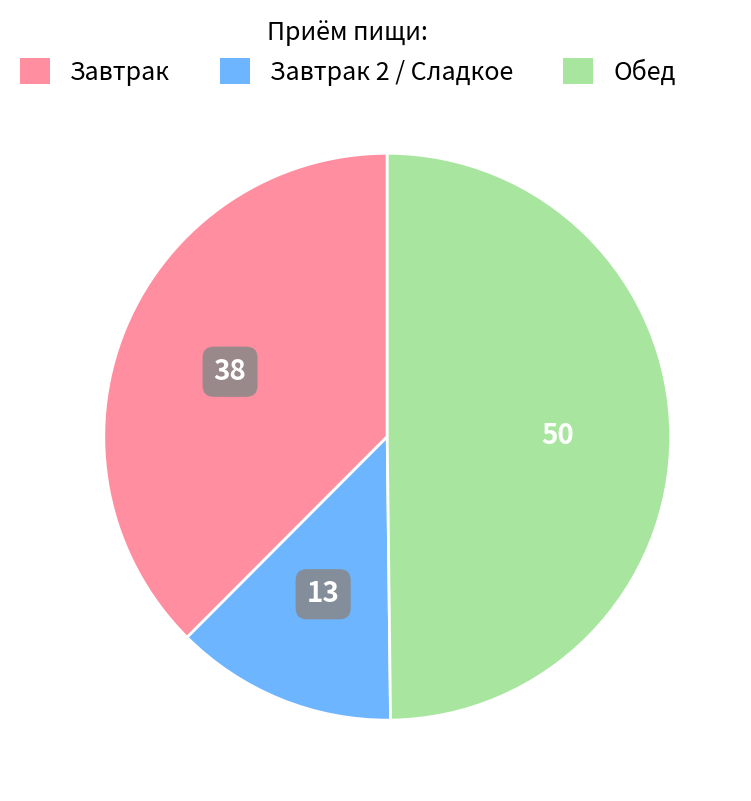

Count the number of slices in the pie.

3